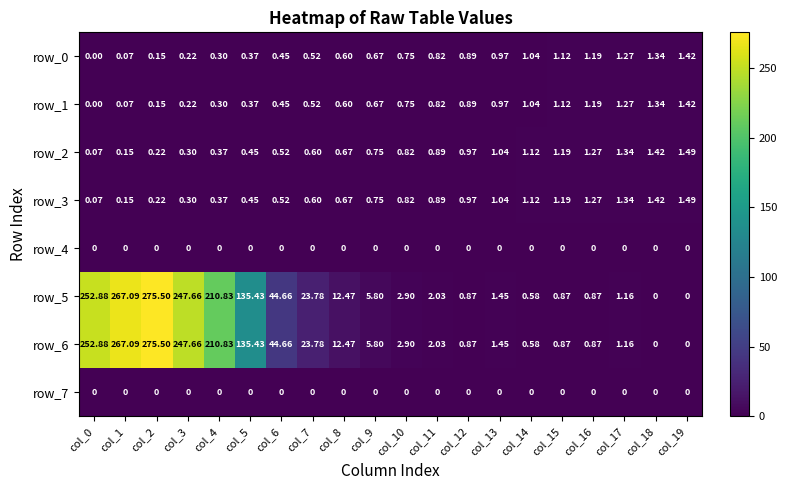

Is the value of row_6 at col_0 greater than the value of row_7 at col_0?

Yes